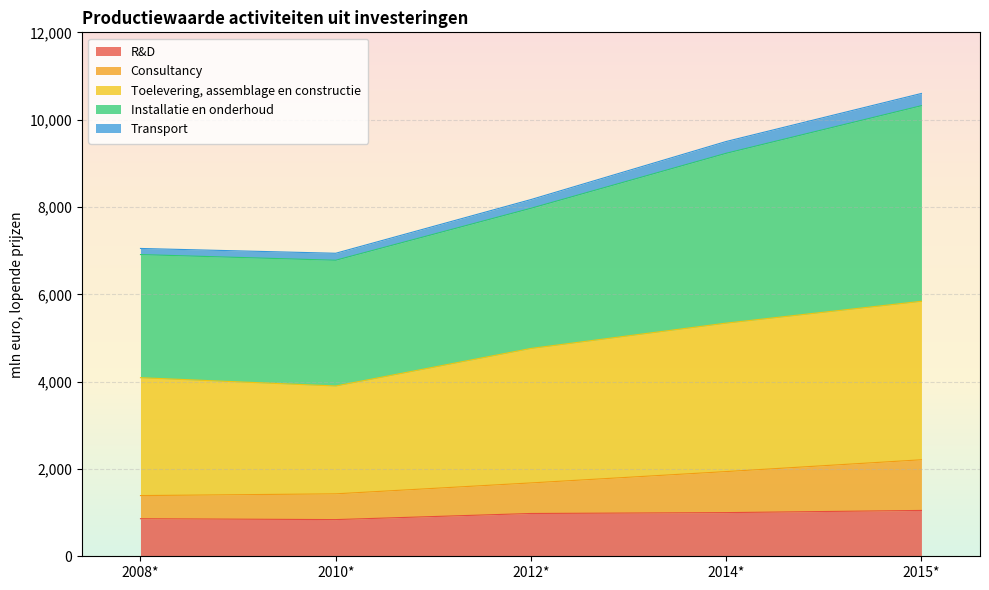

Is it true that R&D equals 1050 at 2015*?

True